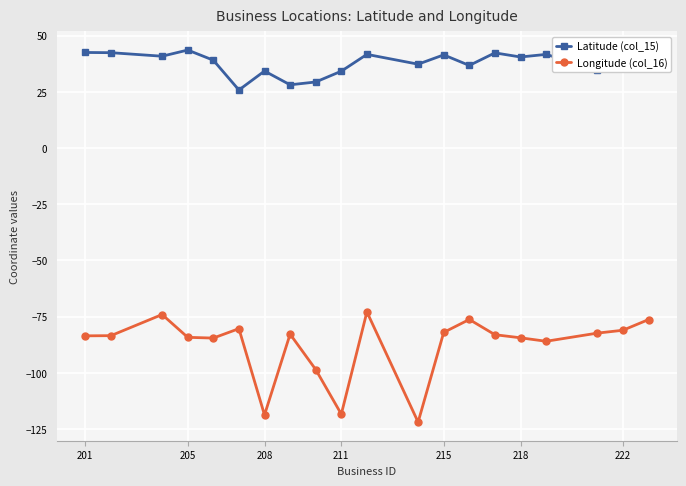

What is the average value of the Longitude (col_16) series?

-87.7